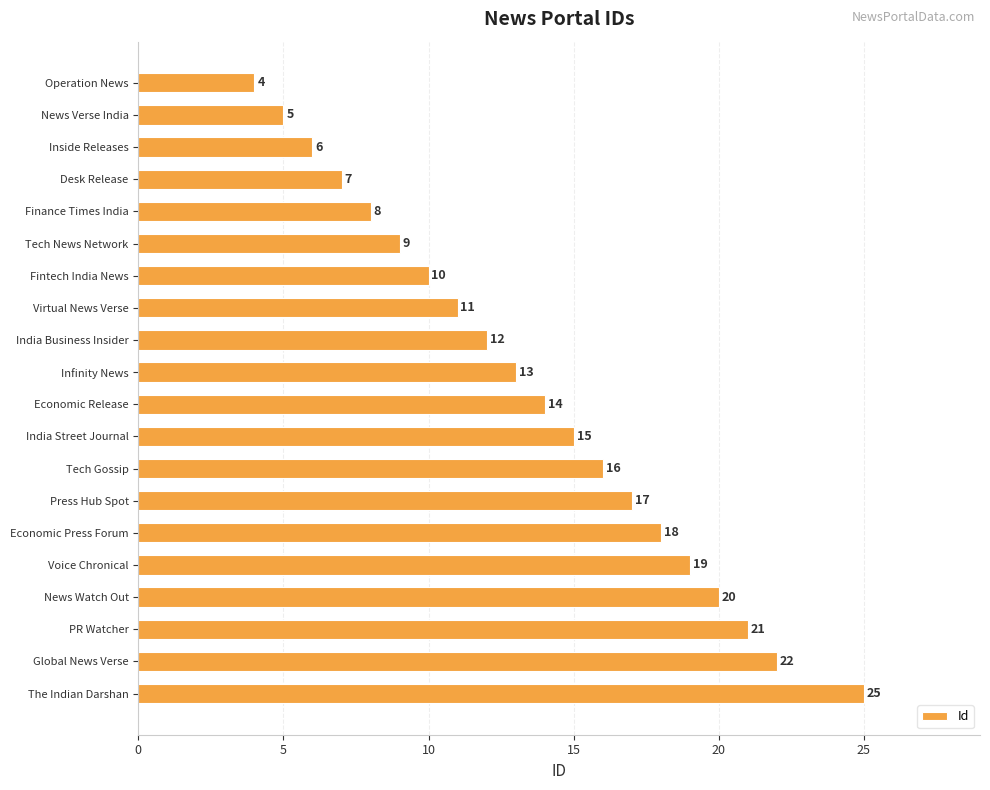

What is the sum of all values?

272